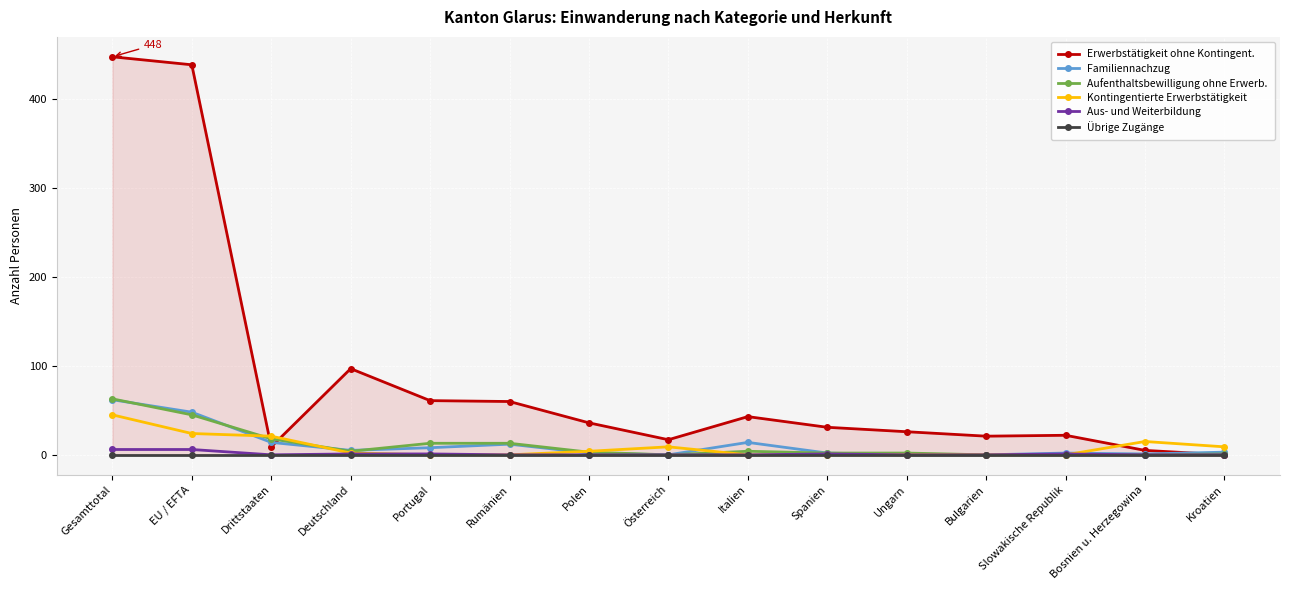

True or false: Familiennachzug has a value of 1 at Bosnien u. Herzegowina.

True